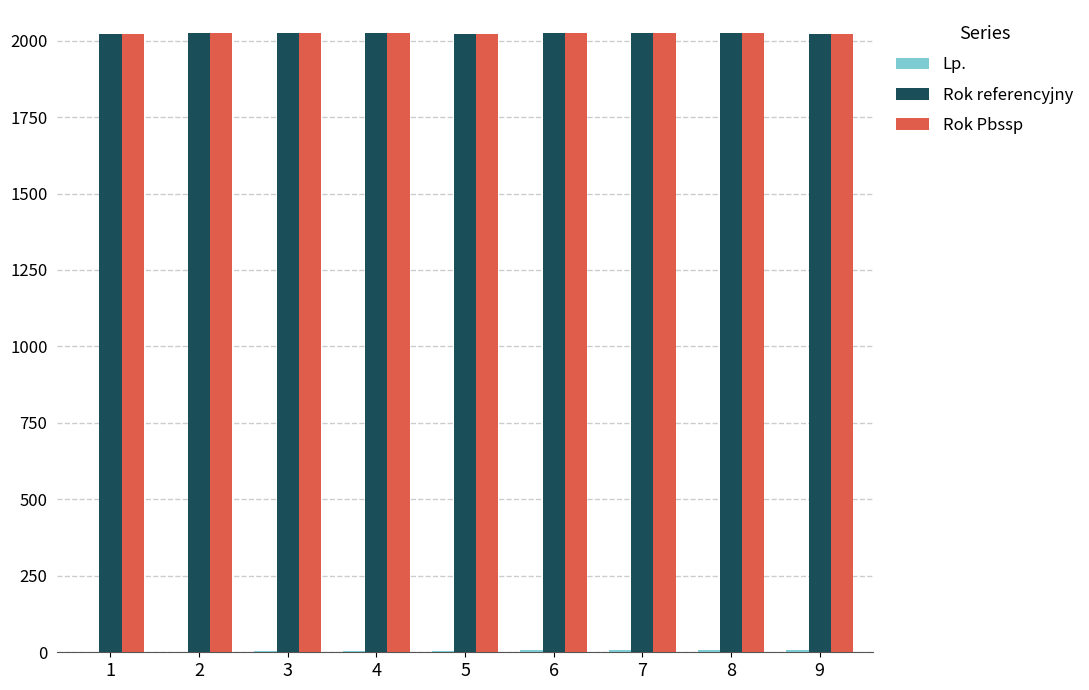

What is the greatest value displayed?

2024